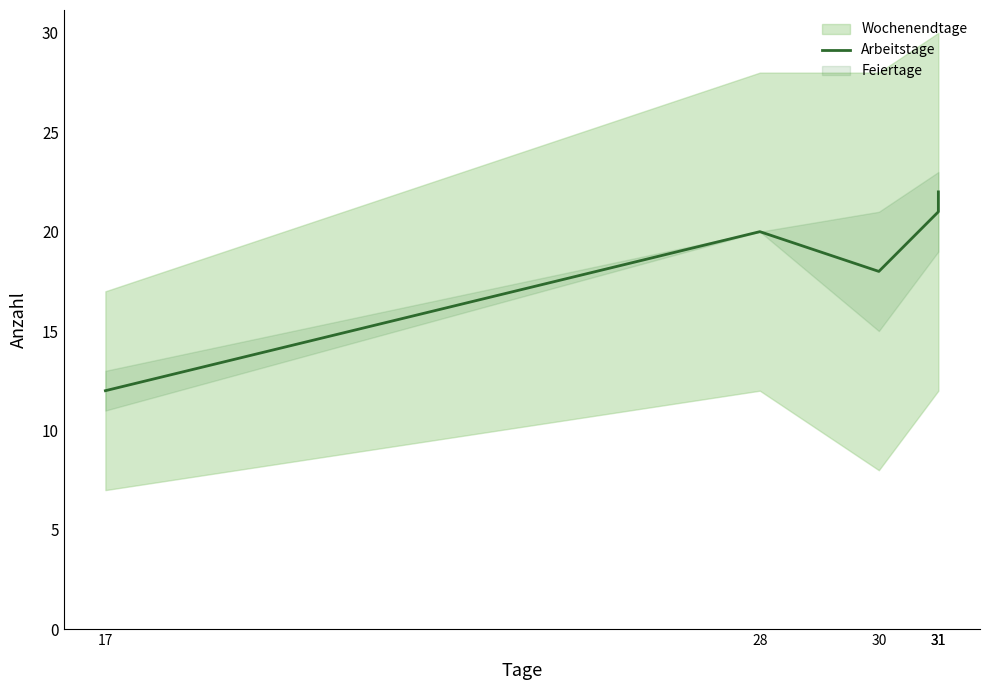

True or false: the data shows 31 at 31.

False